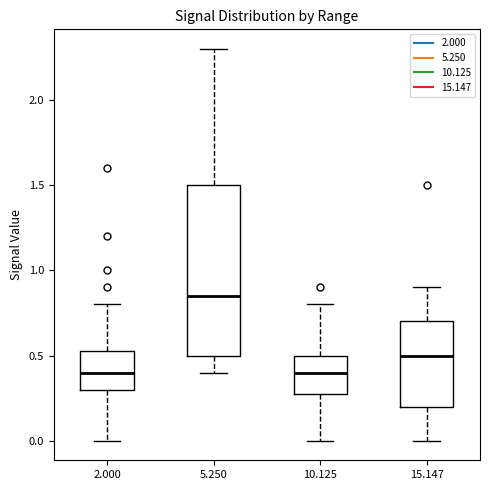

Reading left to right, read every box against the y-axis: the position of its median line, the range the box covers, and the ends of its whiskers. The values are not printed on the chart, so give them approximately, as read against the axis.

2.000: median 0.40, box 0.30 to 0.55, whiskers 0.00 to 0.80
5.250: median 0.85, box 0.50 to 1.50, whiskers 0.40 to 2.30
10.125: median 0.40, box 0.30 to 0.50, whiskers 0.00 to 0.80
15.147: median 0.50, box 0.20 to 0.70, whiskers 0.00 to 0.90